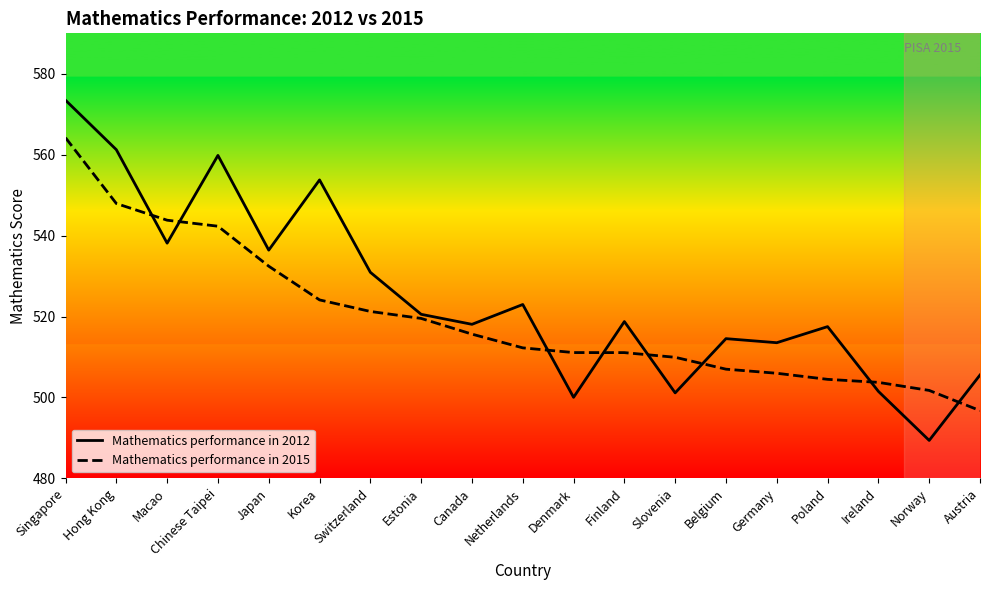

Which category has the highest value in the Mathematics performance in 2015 series?

Singapore